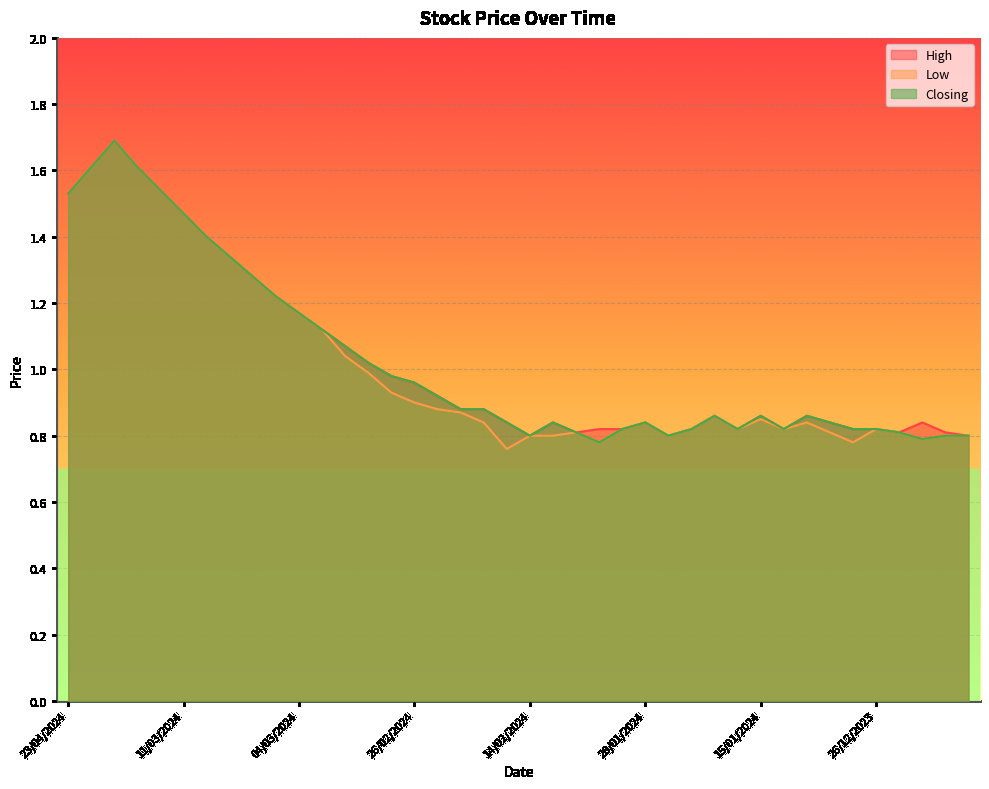

At which category does High reach its first local peak?

14/03/2024